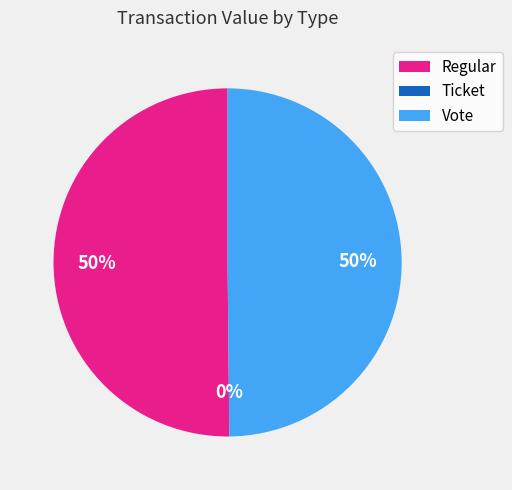

To the nearest percent, what percentage of the pie is Vote?

50%